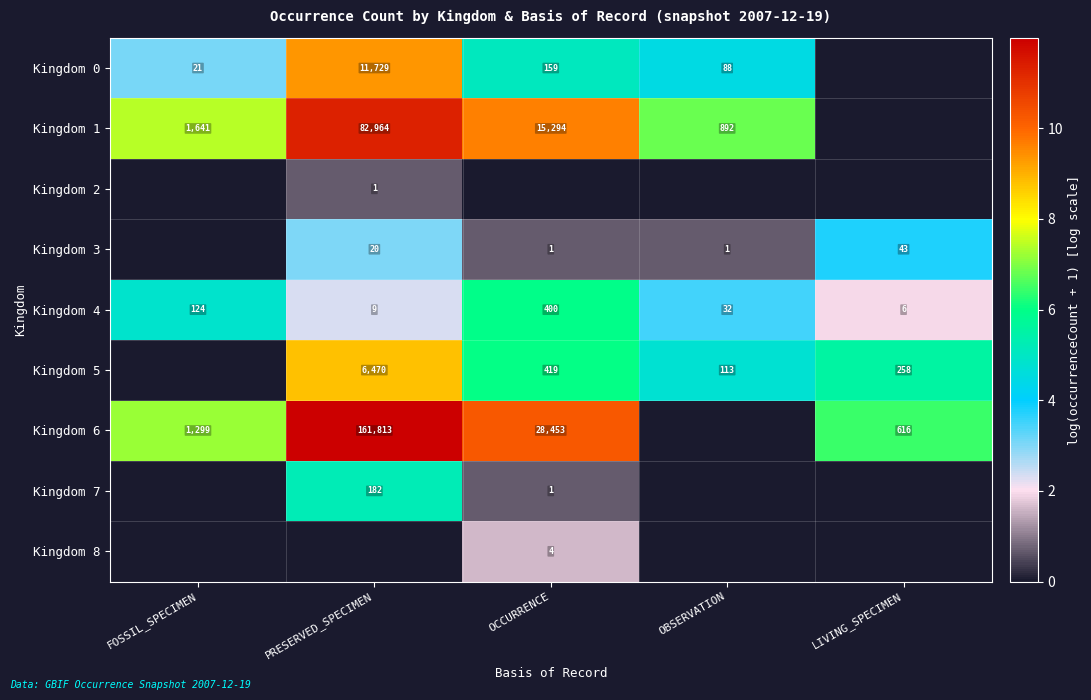

True or false: Kingdom 0 has a value of 265 at OCCURRENCE.

False